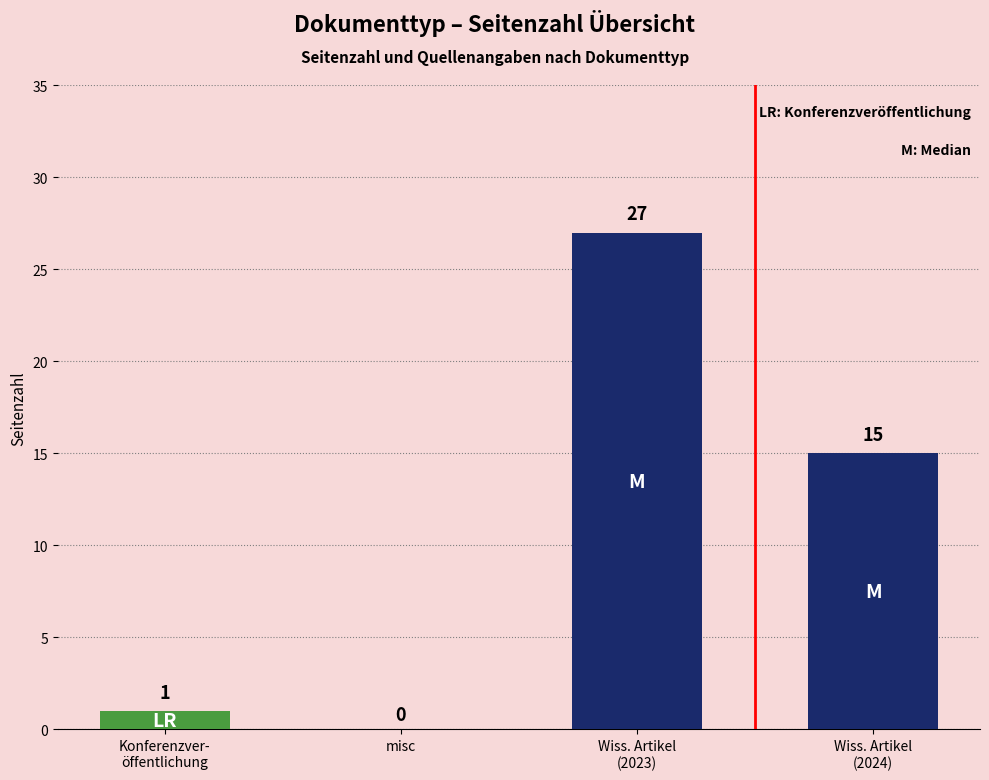

At which category does the chart reach its peak across all series?

Wiss. Artikel
(2023)